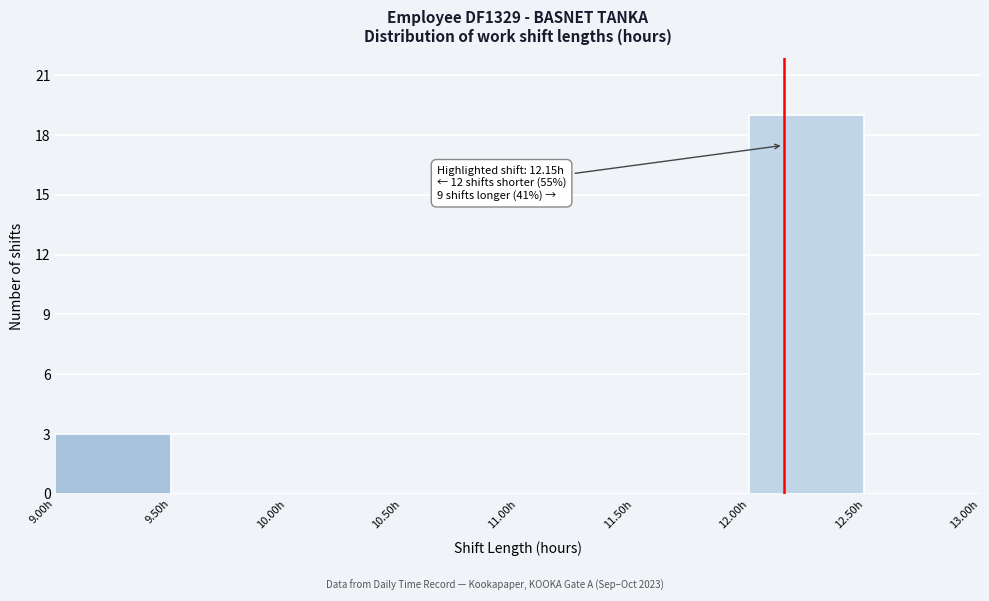

Which range on the x-axis has the tallest bar?

12.0 to 12.5